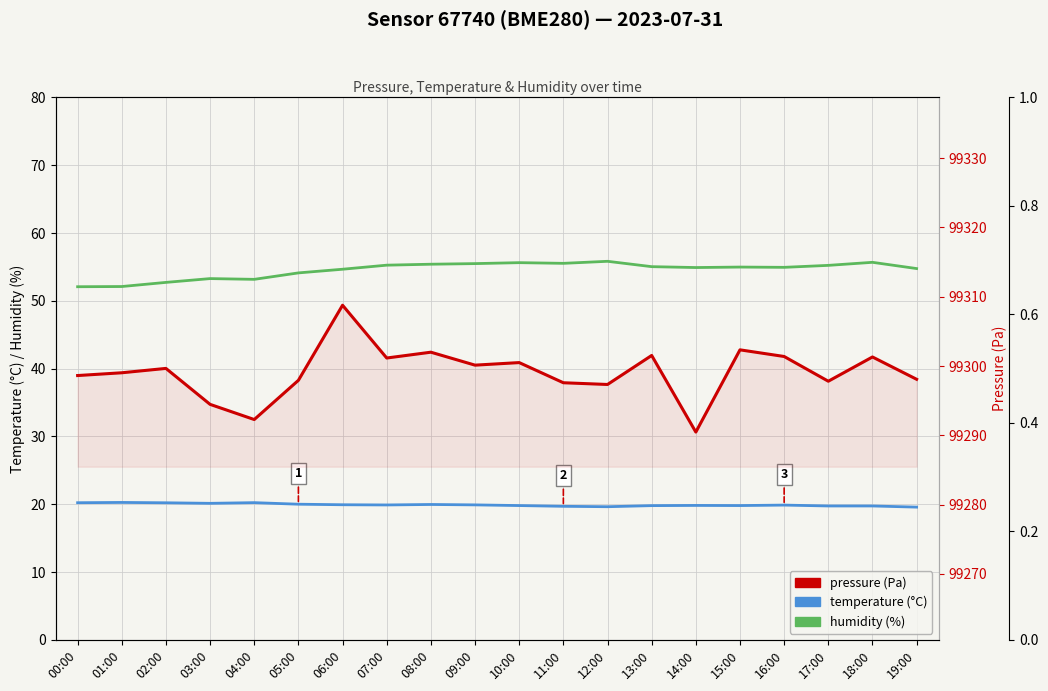

True or false: pressure and temperature intersect in this chart.

False